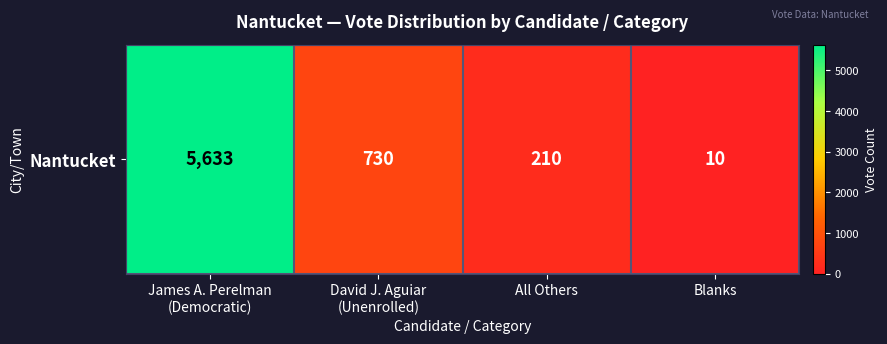

What is the sum of the values at All Others and David J. Aguiar
(Unenrolled)?

940